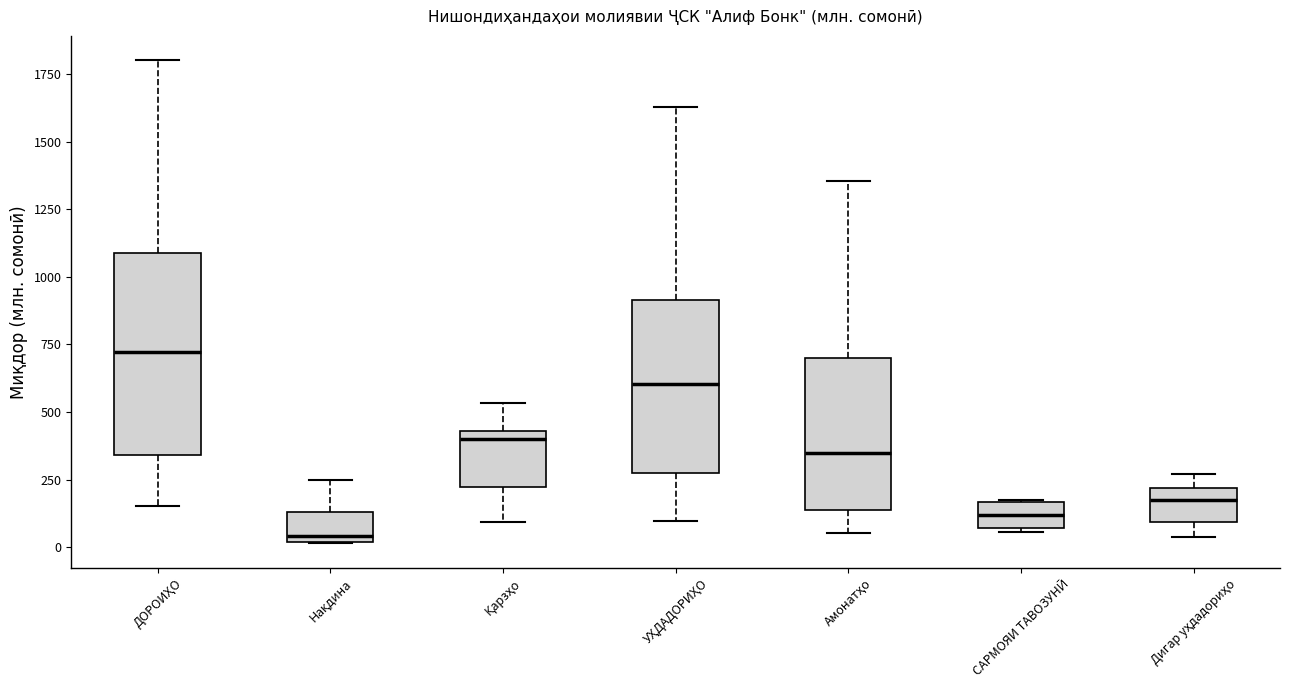

Reading left to right, read every box against the y-axis: the position of its median line, the range the box covers, and the ends of its whiskers. The values are not printed on the chart, so give them approximately, as read against the axis.

ДОРОИҲО: median 700, box 350 to 1100, whiskers 150 to 1800
Нақдина: median 50, box 0 to 150, whiskers 0 to 250
Қарзҳо: median 400, box 200 to 450, whiskers 100 to 550
УҲДАДОРИҲО: median 600, box 300 to 900, whiskers 100 to 1650
Амонатҳо: median 350, box 150 to 700, whiskers 50 to 1350
САРМОЯИ ТАВОЗУНӢ: median 100, box 50 to 150, whiskers 50 (just below the box's lower edge) to 150
Дигар уҳдадориҳо: median 150, box 100 to 200, whiskers 50 to 250